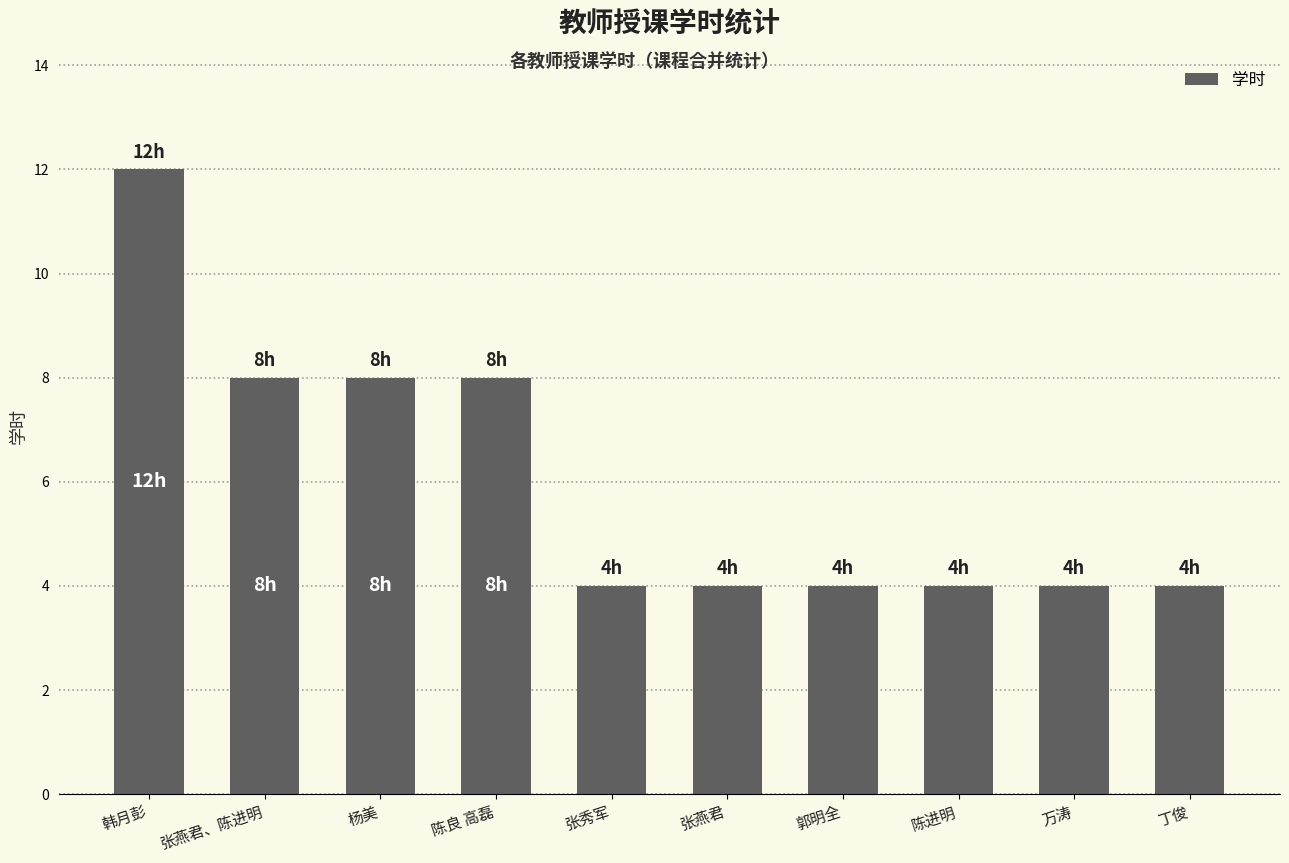

What is the sum of all values?

60